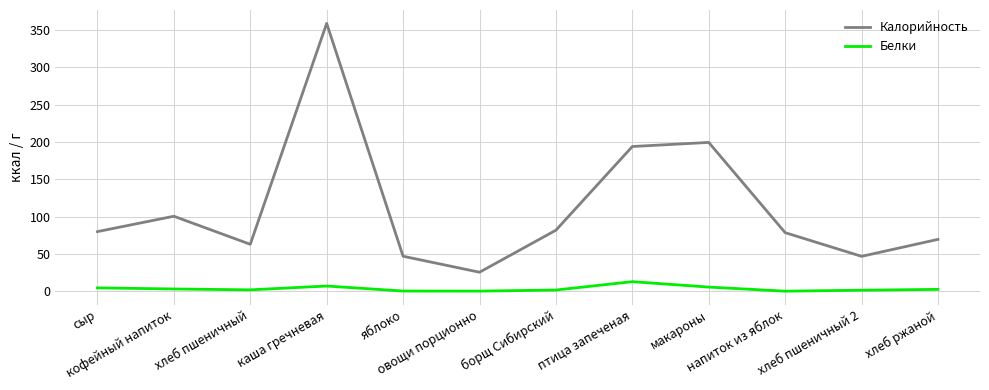

How many lines are shown in the chart?

2